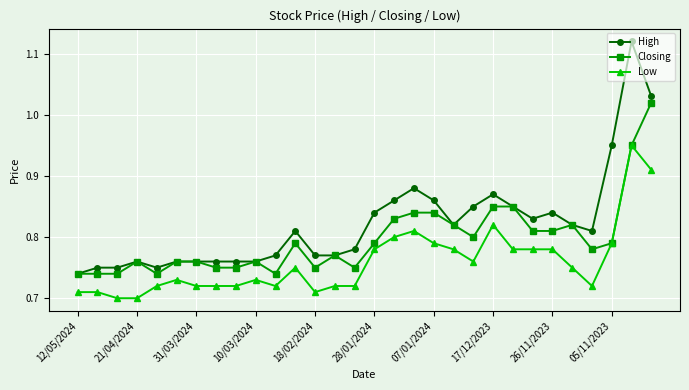

What are all the series names shown in the legend?

High, Closing, Low